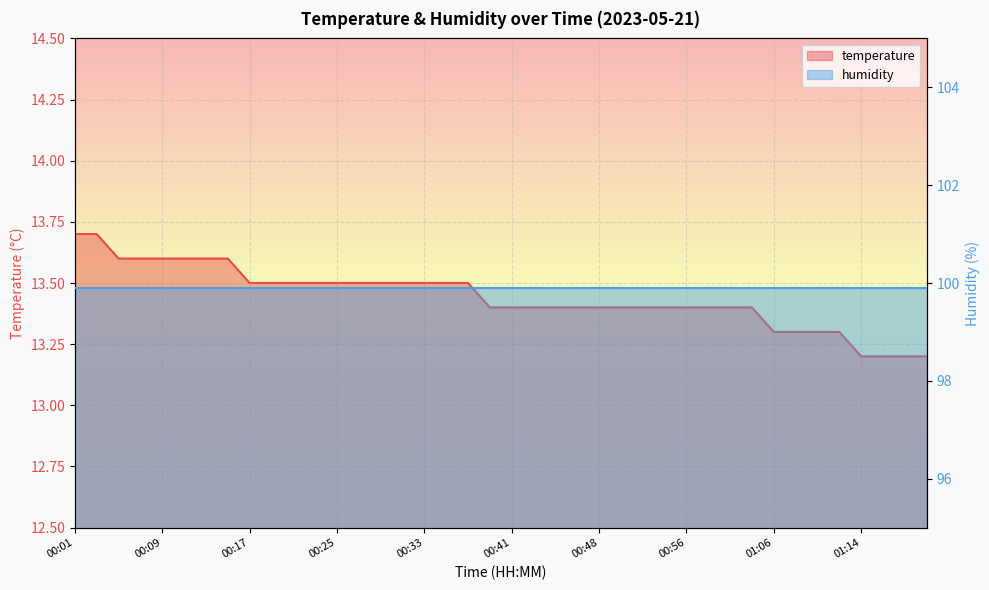

What is the sum of all values?

537.7